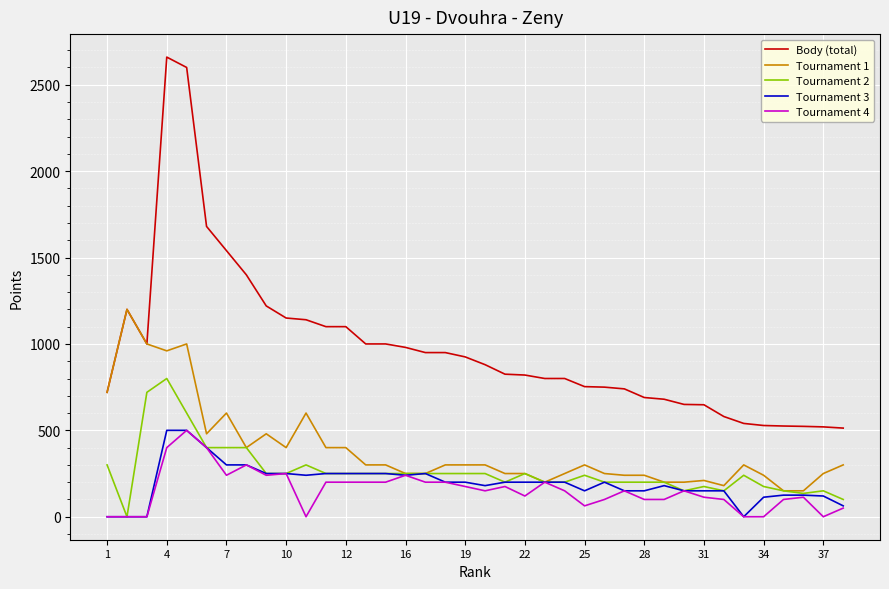

True or false: Body (total) and Tournament 4 cross at least once.

False